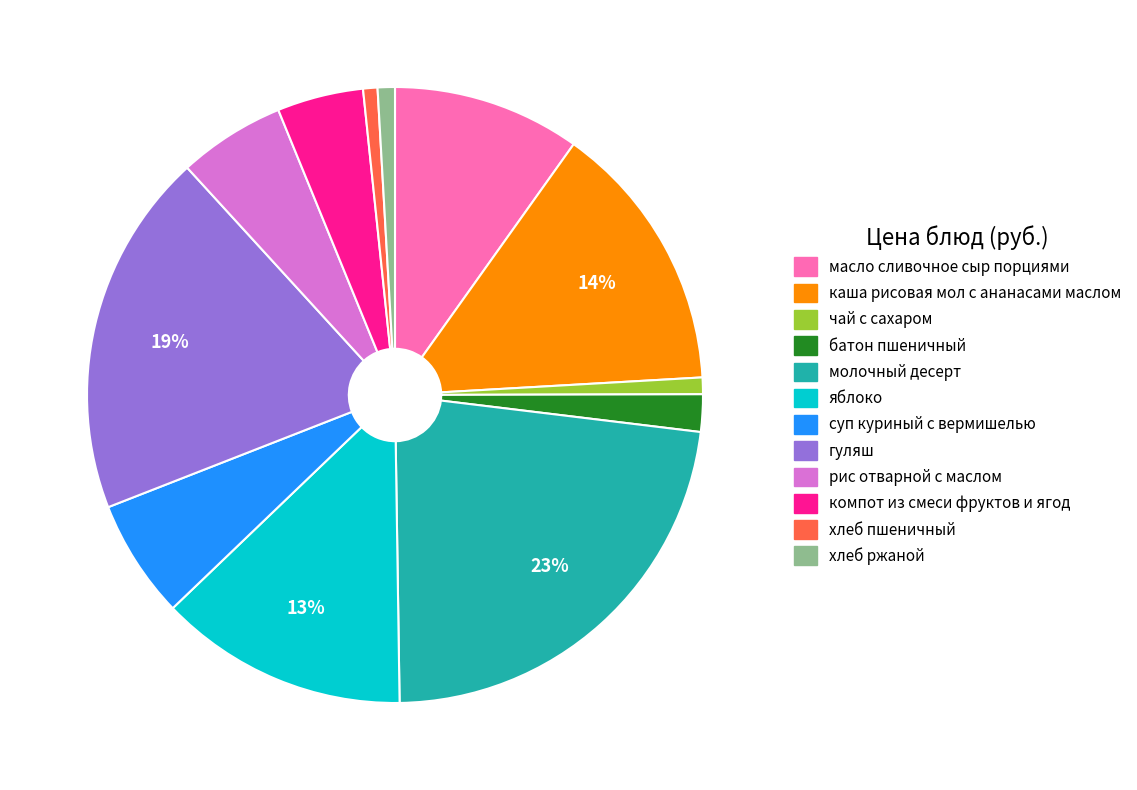

Combined, do суп куриный с вермишелью and гуляш account for over 50%?

No